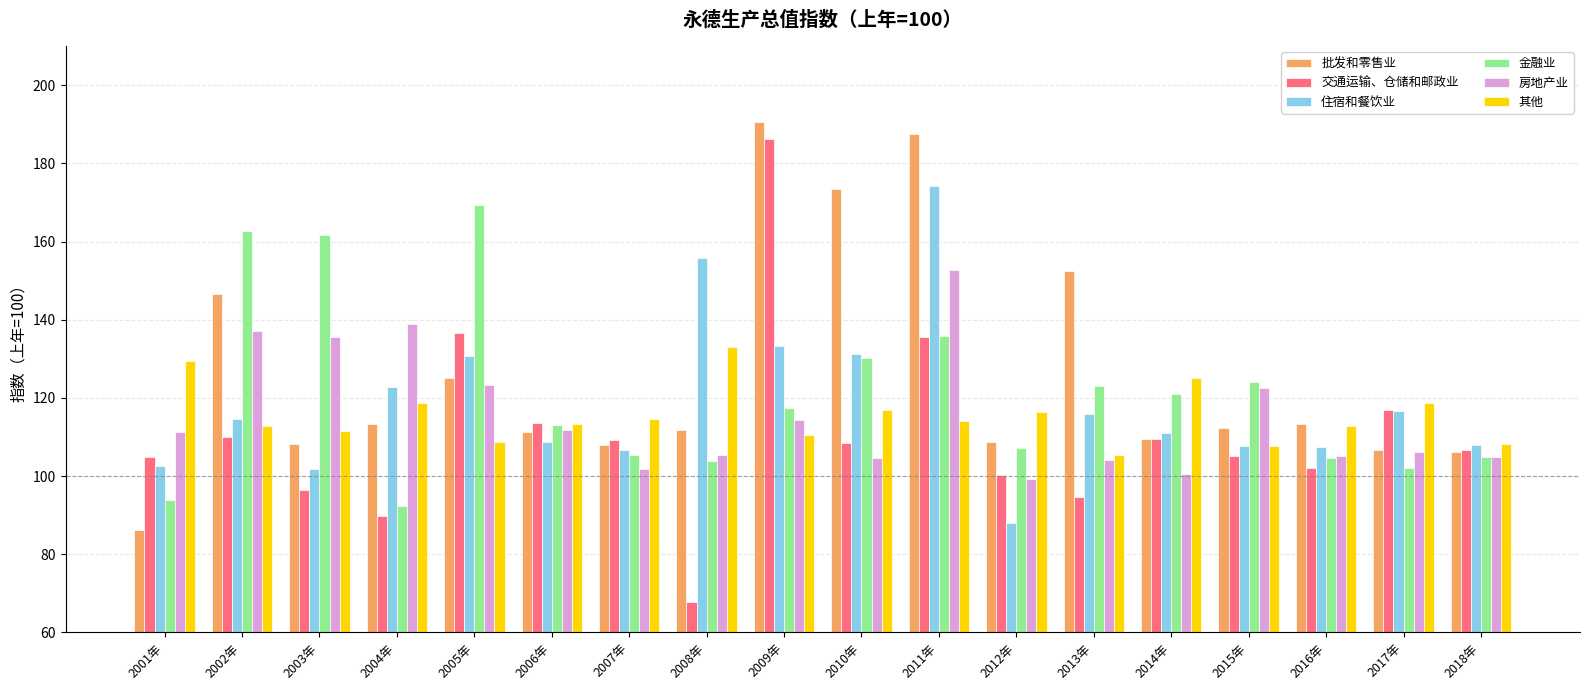

What is the label of the 5th bar from the left?

2005年